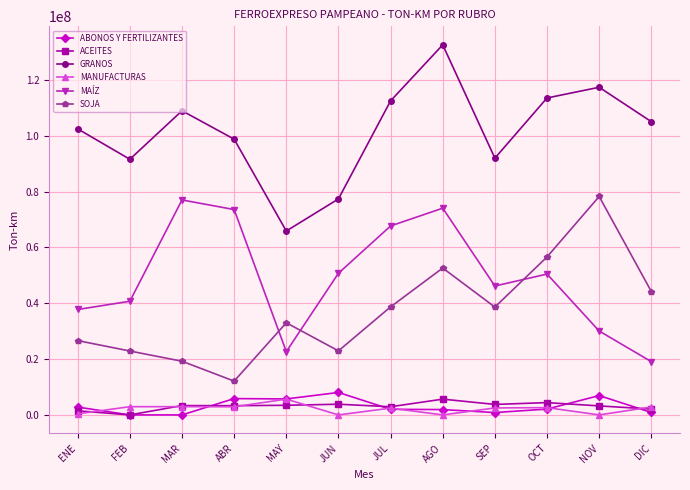

The value of ABONOS Y FERTILIZANTES at JUL is 2011063.6. True or false?

True